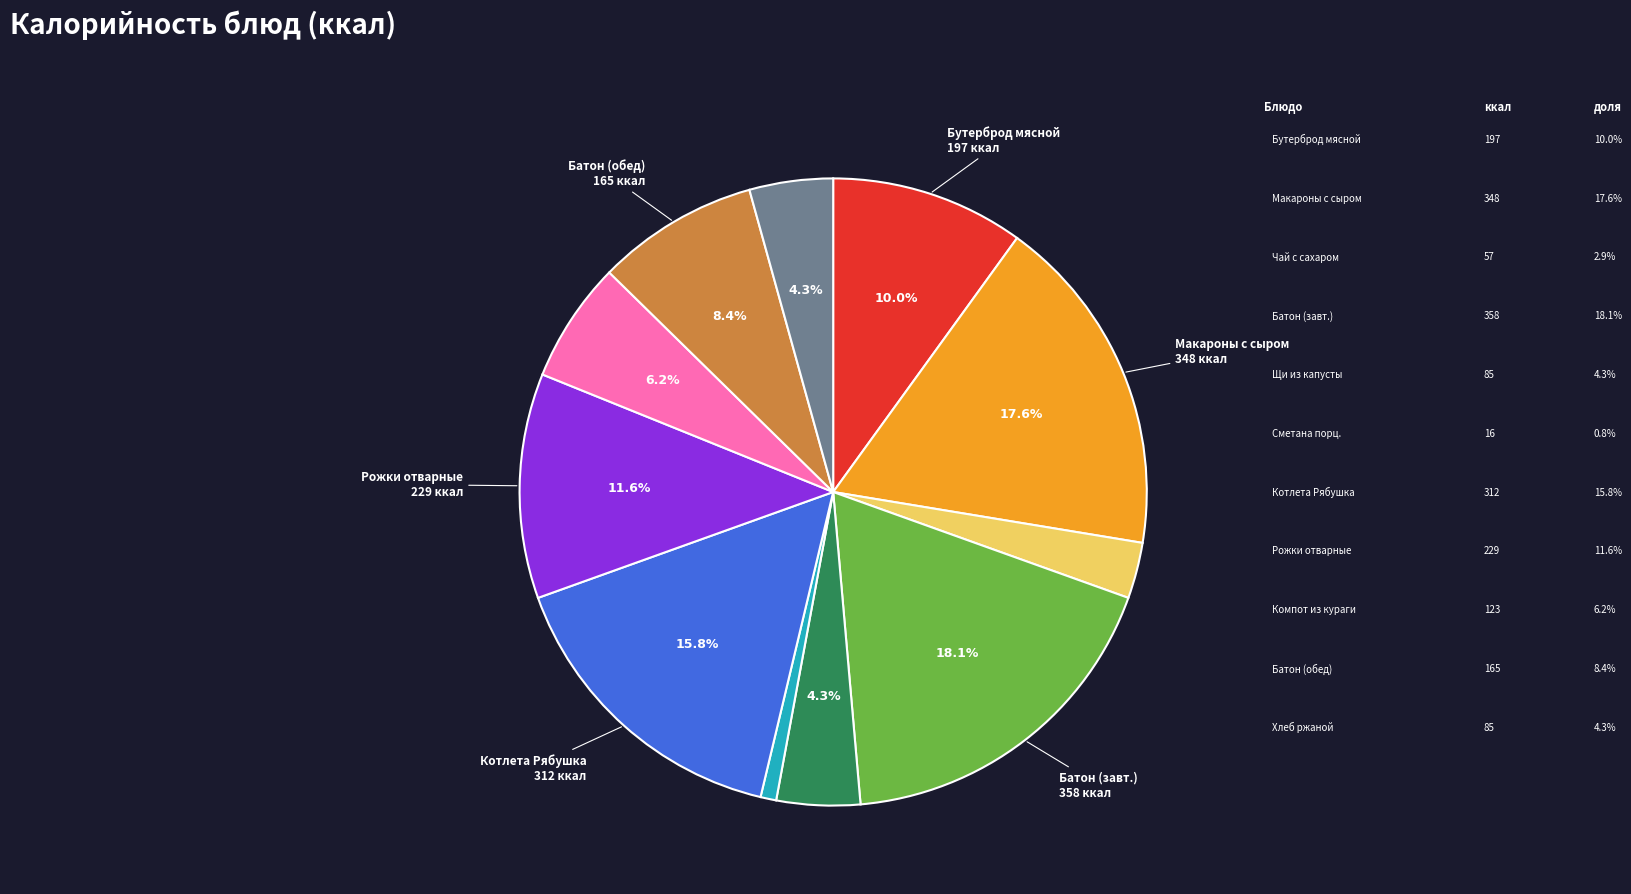

Does any single category account for the majority?

No